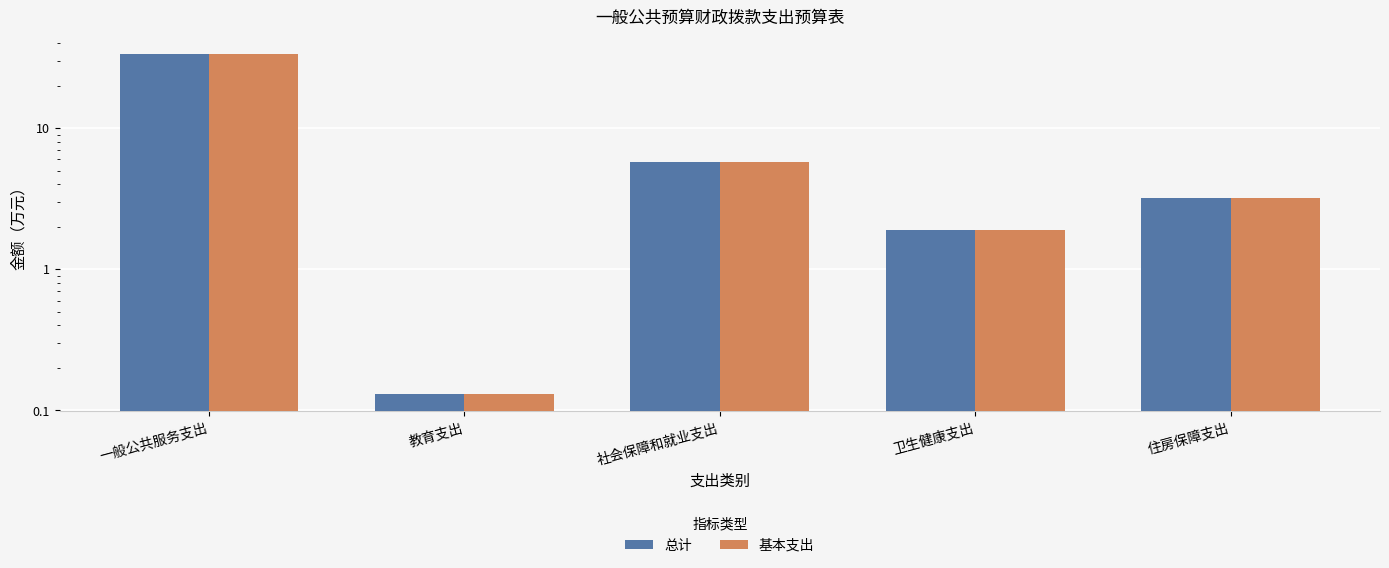

At which label is 基本支出 closest to 16?

社会保障和就业支出